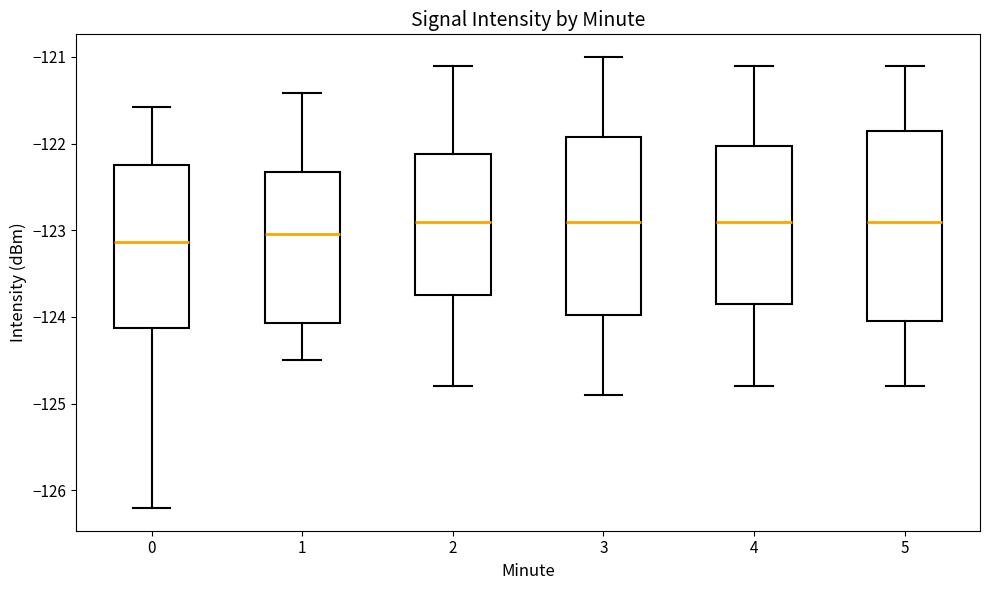

Reading left to right, transcribe this box plot: for each box, give where its median line is, the range the box spans, and where its two whiskers end, as read against the y-axis. The values are not printed on the chart, so give them approximately, as read against the axis.

0: median -123.1, box -124.1 to -122.3, whiskers -126.2 to -121.6
1: median -123.0, box -124.1 to -122.3, whiskers -124.5 to -121.4
2: median -122.9, box -123.7 to -122.1, whiskers -124.8 to -121.1
3: median -122.9, box -124.0 to -121.9, whiskers -124.9 to -121.0
4: median -122.9, box -123.8 to -122.0, whiskers -124.8 to -121.1
5: median -122.9, box -124.0 to -121.8, whiskers -124.8 to -121.1